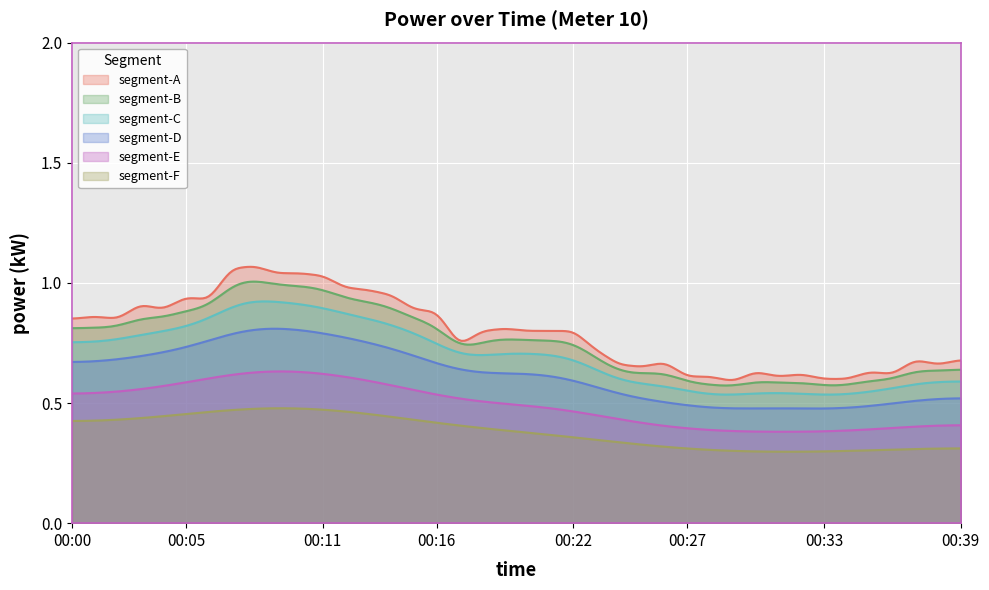

Where is 00:10-00:19 nearest to the value 0?

00:07